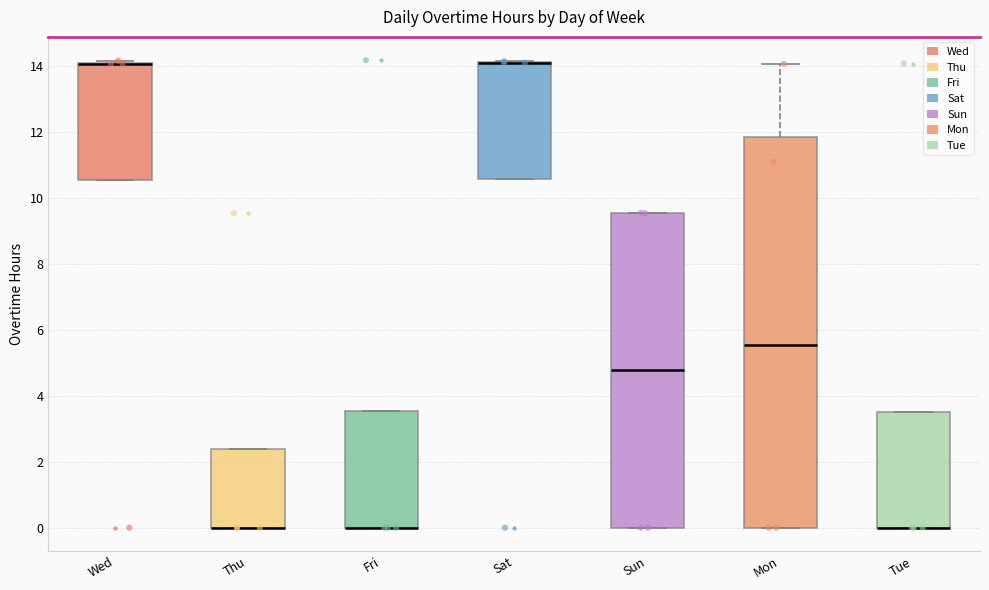

Reading left to right, read every box against the y-axis: the position of its median line, the range the box covers, and the ends of its whiskers. The values are not printed on the chart, so give them approximately, as read against the axis.

Wed: median 14.0 (drawn on the box's upper edge), box 10.6 to 14.2, whiskers 10.6 to 14.2 (just above the box's upper edge)
Thu: median 0.0 (drawn on the box's lower edge), box 0.0 to 2.4, whiskers 0.0 to 2.4
Fri: median 0.0 (drawn on the box's lower edge), box 0.0 to 3.6, whiskers 0.0 to 3.6
Sat: median 14.2 (drawn on the box's upper edge), box 10.6 to 14.2, whiskers 10.6 to 14.2
Sun: median 4.8, box 0.0 to 9.6, whiskers 0.0 to 9.6
Mon: median 5.6, box 0.0 to 11.8, whiskers 0.0 to 14.0
Tue: median 0.0 (drawn on the box's lower edge), box 0.0 to 3.6, whiskers 0.0 to 3.6